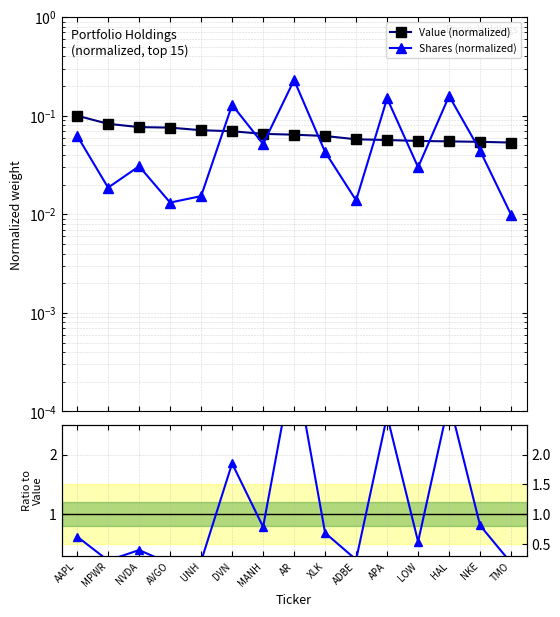

The Shares / Value ratio series shows 0.1 at UNH. True or false?

False